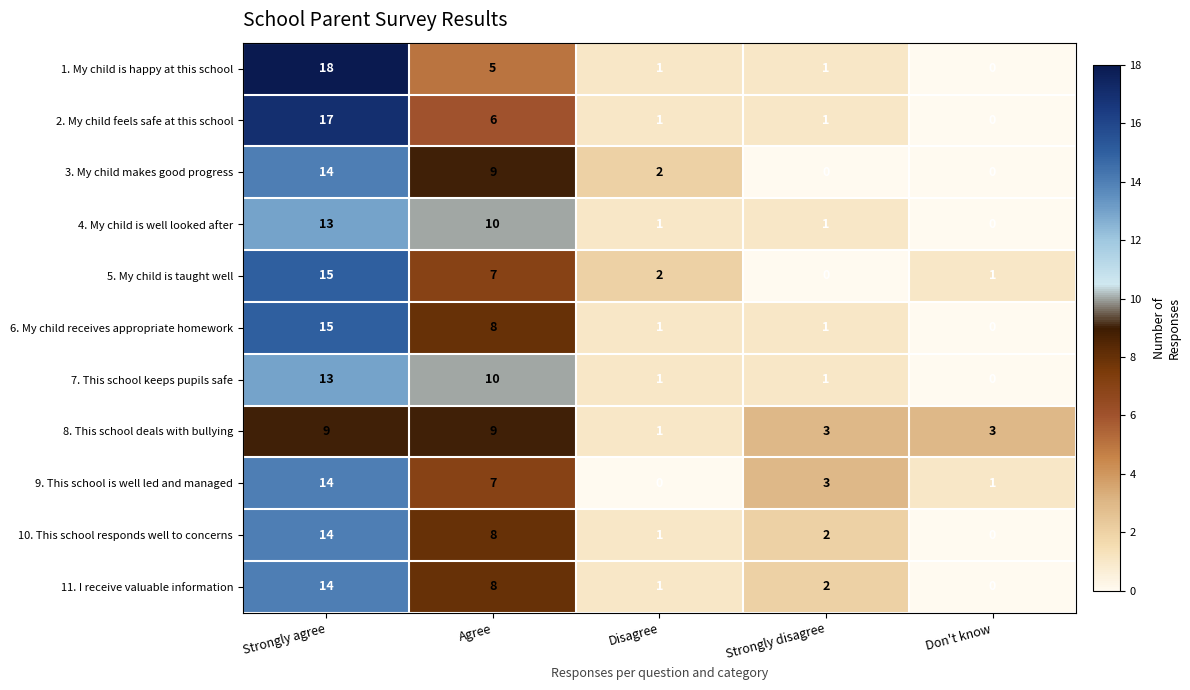

The value of 3. My child makes good progress at Disagree is 2. True or false?

True